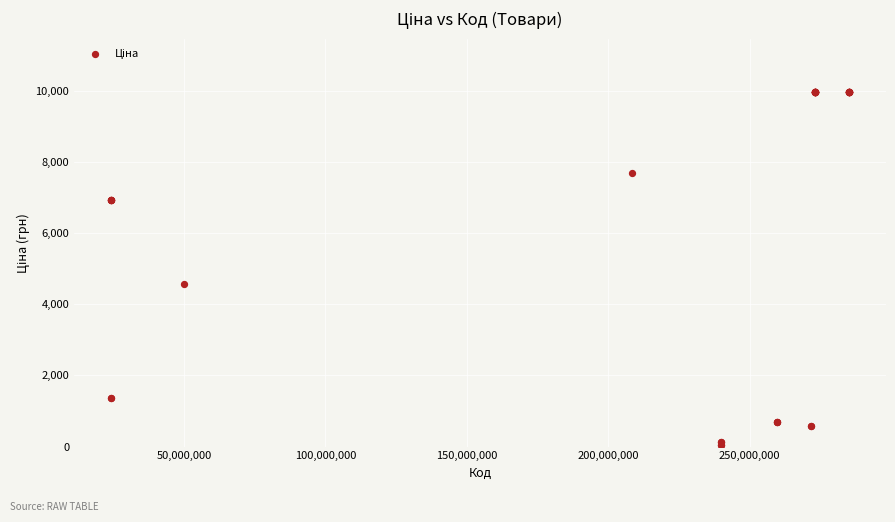

What Y value in the scatter plot is closest to 5016?

4561.9